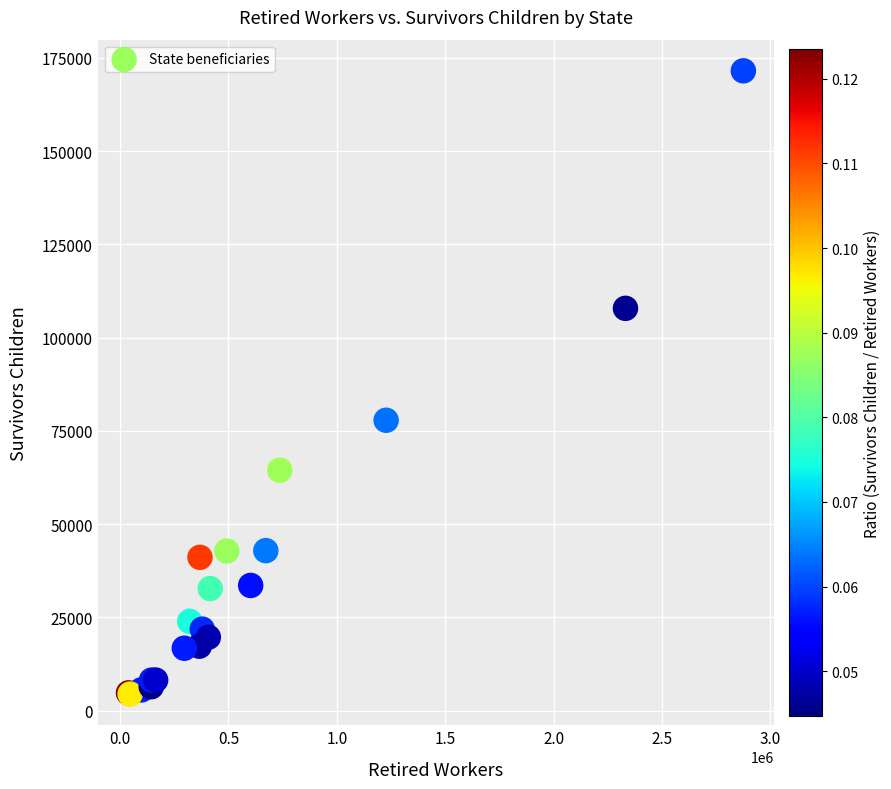

What Y value in the scatter plot is closest to 87995?

77861